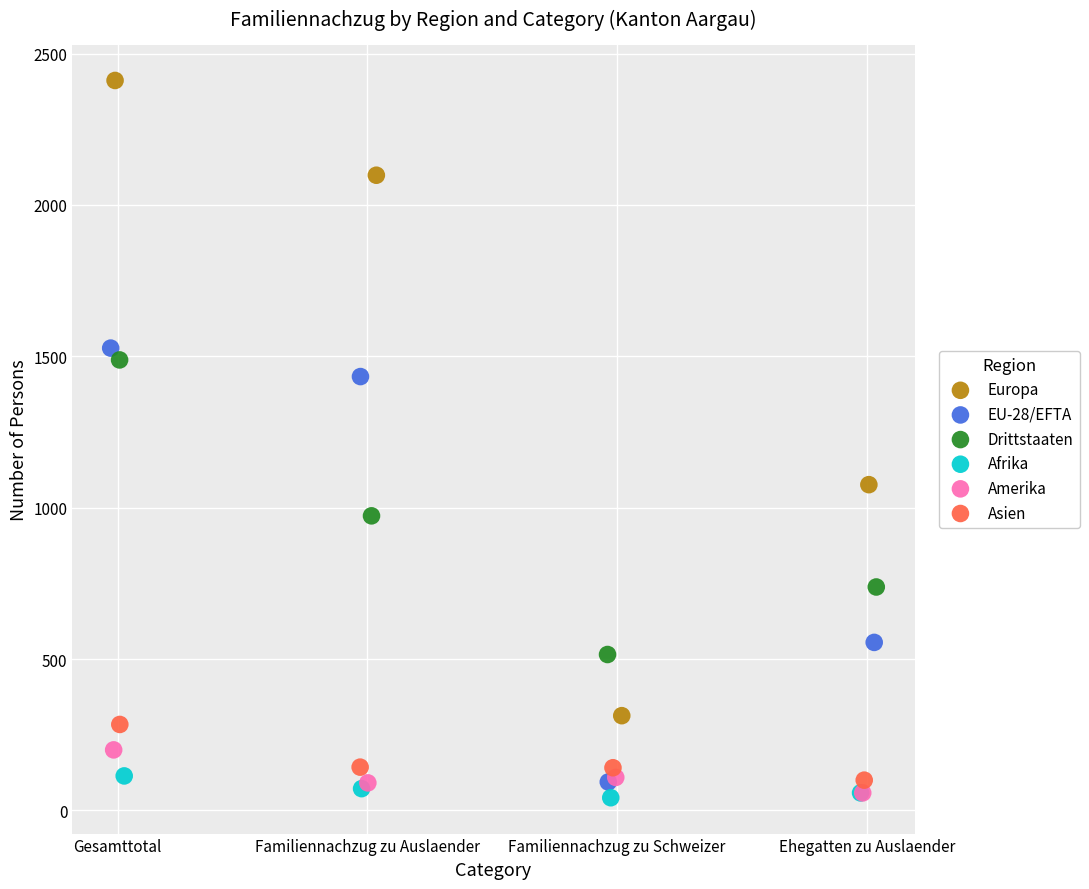

Which series has the widest spread of Y values?

Europa